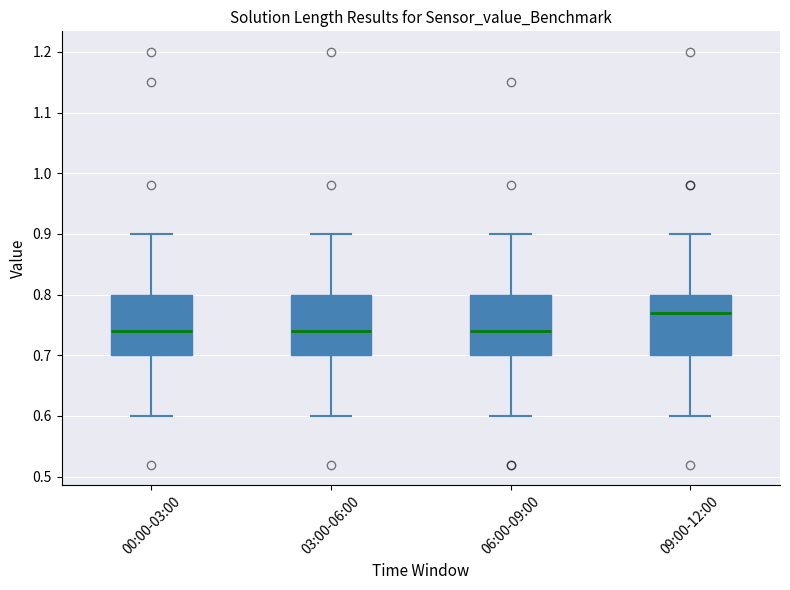

Which box's median line is the highest?

09:00-12:00